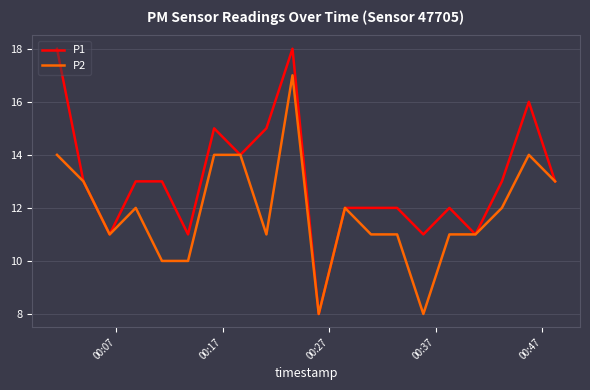

Rank the series by their maximum value, from lowest to highest.

P2, P1